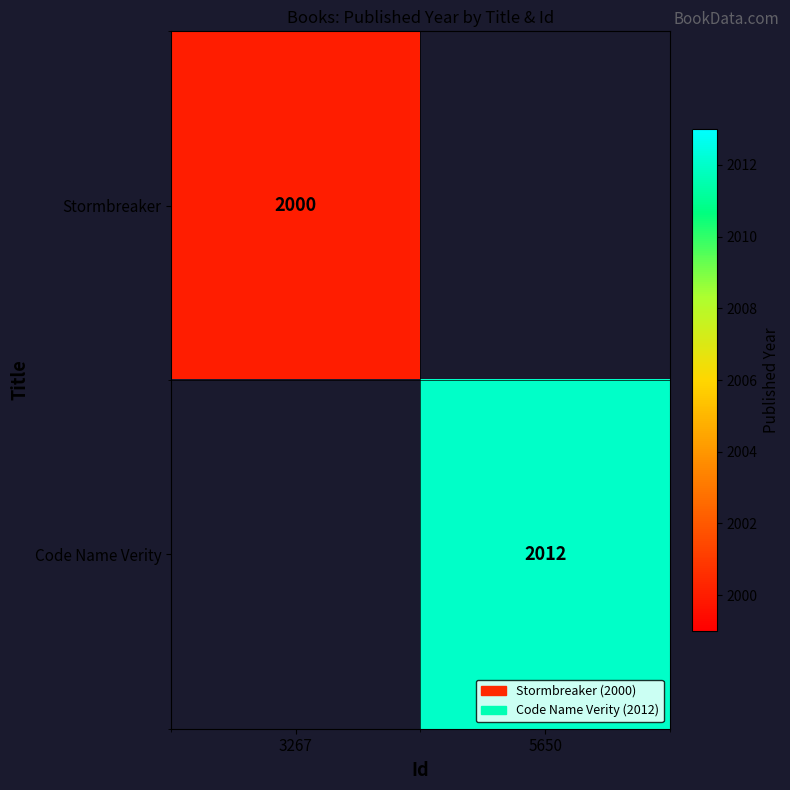

The Code Name Verity series shows 3489 at 5650. True or false?

False